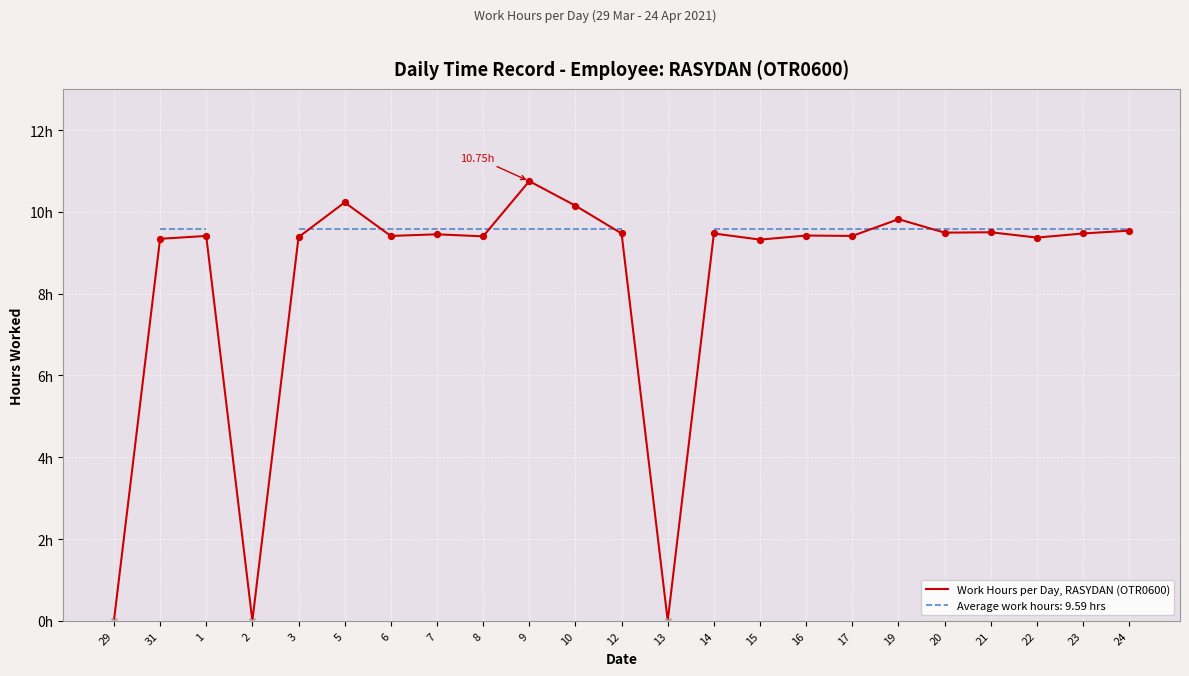

What is the ratio of the value at 3 to the value at 9?

0.9